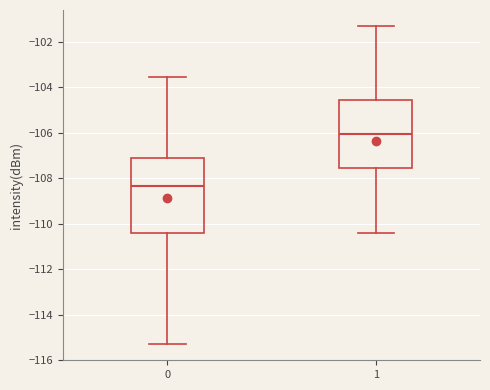

Where does the median line of the box at x = 0 sit on the y-axis? The values are not printed on the chart, so give them approximately, as read against the axis.

-108.4